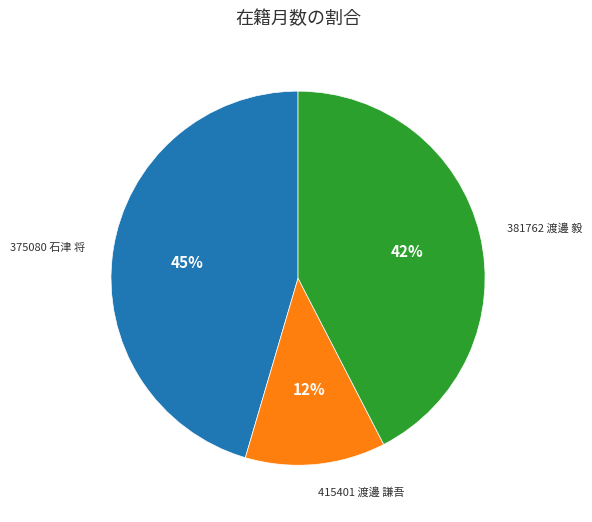

To the nearest percent, what is the difference between the 381762 渡邊 毅 and 375080 石津 将 slice percentages?

3%